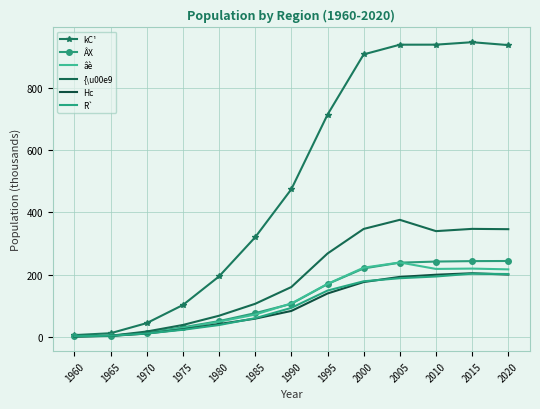

What is the difference between the R` values at 1975 and 1965?

19.2